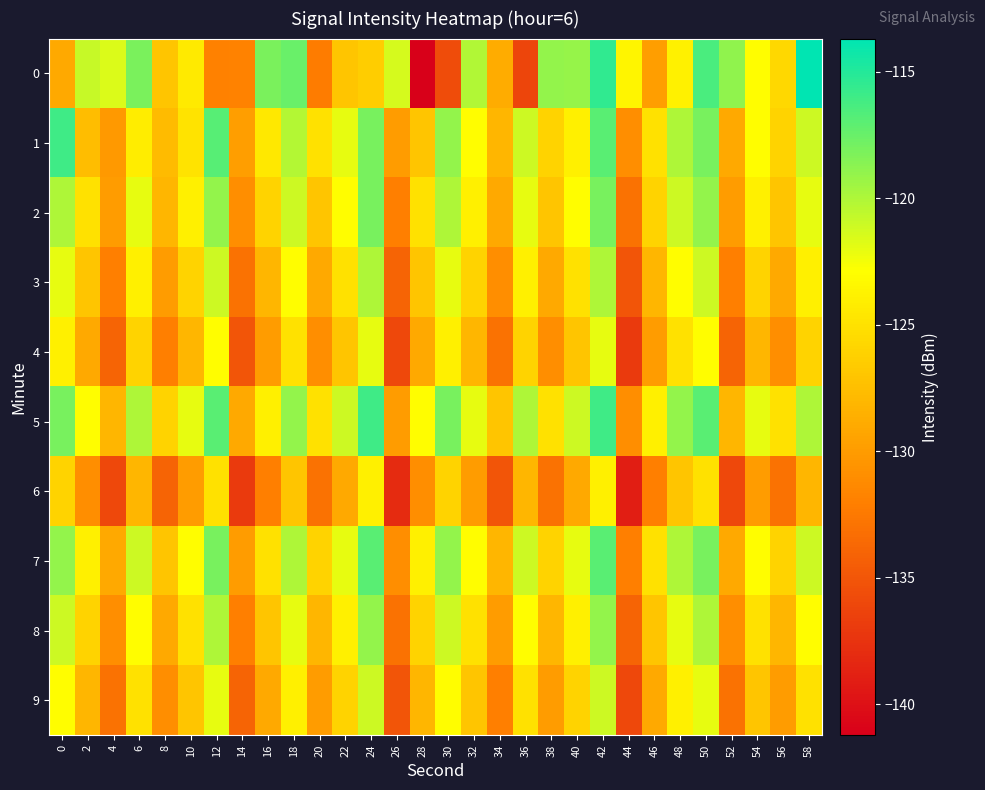

Reading left to right, transcribe all the data shown in this chart.

0: 0=-129.0	2=-120.8	4=-121.5	6=-118.1	8=-127.0	10=-124.4	12=-131.9	14=-131.8	16=-118.1	18=-117.5	20=-132.3	22=-127.0	24=-126.4	26=-121.4	28=-141.2	30=-135.7	32=-120.1	34=-128.8	36=-136.2	38=-119.0	40=-119.2	42=-115.5	44=-123.5	46=-129.7	48=-123.9	50=-116.4	52=-119.0	54=-123.0	56=-125.7	58=-113.7
1: 0=-116.0	2=-127.7	4=-130.2	6=-124.2	8=-127.7	10=-124.8	12=-116.9	14=-129.8	16=-124.5	18=-120.2	20=-125.0	22=-122.0	24=-118.0	26=-130.0	28=-127.0	30=-119.0	32=-123.0	34=-128.0	36=-121.0	38=-126.0	40=-124.0	42=-117.0	44=-131.0	46=-125.0	48=-120.0	50=-118.0	52=-129.0	54=-123.0	56=-126.0	58=-121.0
2: 0=-120.0	2=-125.0	4=-130.0	6=-122.0	8=-128.0	10=-124.0	12=-119.0	14=-131.0	16=-126.0	18=-121.0	20=-127.0	22=-123.0	24=-118.0	26=-132.0	28=-125.0	30=-120.0	32=-124.0	34=-129.0	36=-122.0	38=-127.0	40=-123.0	42=-118.0	44=-133.0	46=-126.0	48=-121.0	50=-119.0	52=-130.0	54=-124.0	56=-127.0	58=-122.0
3: 0=-122.0	2=-127.0	4=-132.0	6=-124.0	8=-130.0	10=-126.0	12=-121.0	14=-133.0	16=-128.0	18=-123.0	20=-129.0	22=-125.0	24=-120.0	26=-134.0	28=-127.0	30=-122.0	32=-126.0	34=-131.0	36=-124.0	38=-129.0	40=-125.0	42=-120.0	44=-135.0	46=-128.0	48=-123.0	50=-121.0	52=-132.0	54=-126.0	56=-129.0	58=-124.0
4: 0=-124.0	2=-129.0	4=-134.0	6=-126.0	8=-132.0	10=-128.0	12=-123.0	14=-135.0	16=-130.0	18=-125.0	20=-131.0	22=-127.0	24=-122.0	26=-136.0	28=-129.0	30=-124.0	32=-128.0	34=-133.0	36=-126.0	38=-131.0	40=-127.0	42=-122.0	44=-137.0	46=-130.0	48=-125.0	50=-123.0	52=-134.0	54=-128.0	56=-131.0	58=-126.0
5: 0=-118.0	2=-123.0	4=-128.0	6=-120.0	8=-126.0	10=-122.0	12=-117.0	14=-129.0	16=-124.0	18=-119.0	20=-125.0	22=-121.0	24=-116.0	26=-130.0	28=-123.0	30=-118.0	32=-122.0	34=-127.0	36=-120.0	38=-125.0	40=-121.0	42=-116.0	44=-131.0	46=-124.0	48=-119.0	50=-117.0	52=-128.0	54=-122.0	56=-125.0	58=-120.0
6: 0=-126.0	2=-131.0	4=-136.0	6=-128.0	8=-134.0	10=-130.0	12=-125.0	14=-137.0	16=-132.0	18=-127.0	20=-133.0	22=-129.0	24=-124.0	26=-138.0	28=-131.0	30=-126.0	32=-130.0	34=-135.0	36=-128.0	38=-133.0	40=-129.0	42=-124.0	44=-139.0	46=-132.0	48=-127.0	50=-125.0	52=-136.0	54=-130.0	56=-133.0	58=-128.0
7: 0=-119.0	2=-124.0	4=-129.0	6=-121.0	8=-127.0	10=-123.0	12=-118.0	14=-130.0	16=-125.0	18=-120.0	20=-126.0	22=-122.0	24=-117.0	26=-131.0	28=-124.0	30=-119.0	32=-123.0	34=-128.0	36=-121.0	38=-126.0	40=-122.0	42=-117.0	44=-132.0	46=-125.0	48=-120.0	50=-118.0	52=-129.0	54=-123.0	56=-126.0	58=-121.0
8: 0=-121.0	2=-126.0	4=-131.0	6=-123.0	8=-129.0	10=-125.0	12=-120.0	14=-132.0	16=-127.0	18=-122.0	20=-128.0	22=-124.0	24=-119.0	26=-133.0	28=-126.0	30=-121.0	32=-125.0	34=-130.0	36=-123.0	38=-128.0	40=-124.0	42=-119.0	44=-134.0	46=-127.0	48=-122.0	50=-120.0	52=-131.0	54=-125.0	56=-128.0	58=-123.0
9: 0=-123.0	2=-128.0	4=-133.0	6=-125.0	8=-131.0	10=-127.0	12=-122.0	14=-134.0	16=-129.0	18=-124.0	20=-130.0	22=-126.0	24=-121.0	26=-135.0	28=-128.0	30=-123.0	32=-127.0	34=-132.0	36=-125.0	38=-130.0	40=-126.0	42=-121.0	44=-136.0	46=-129.0	48=-124.0	50=-122.0	52=-133.0	54=-127.0	56=-130.0	58=-125.0